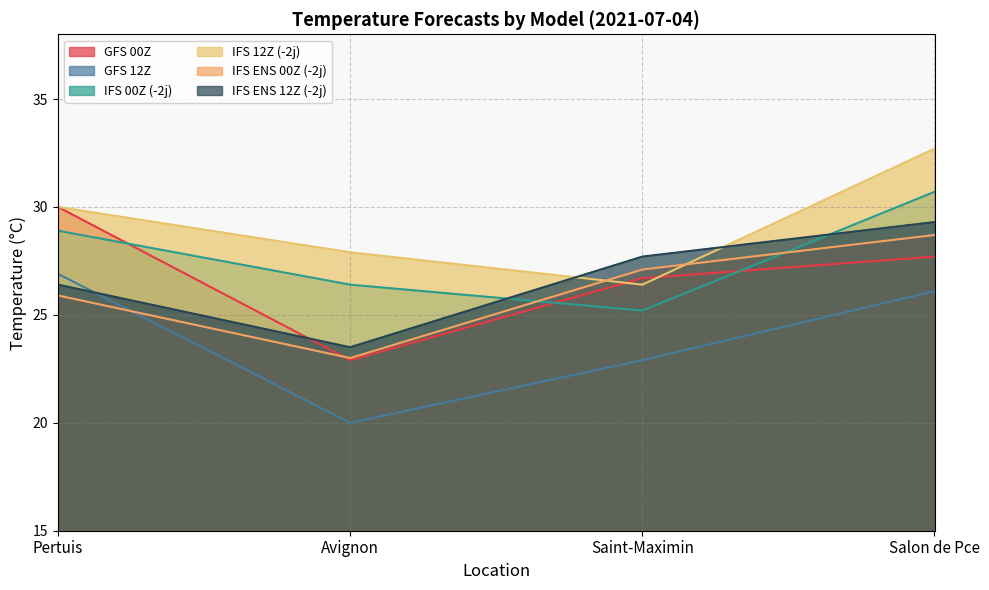

The GFS 00Z series shows 39.1 at Saint-Maximin. True or false?

False